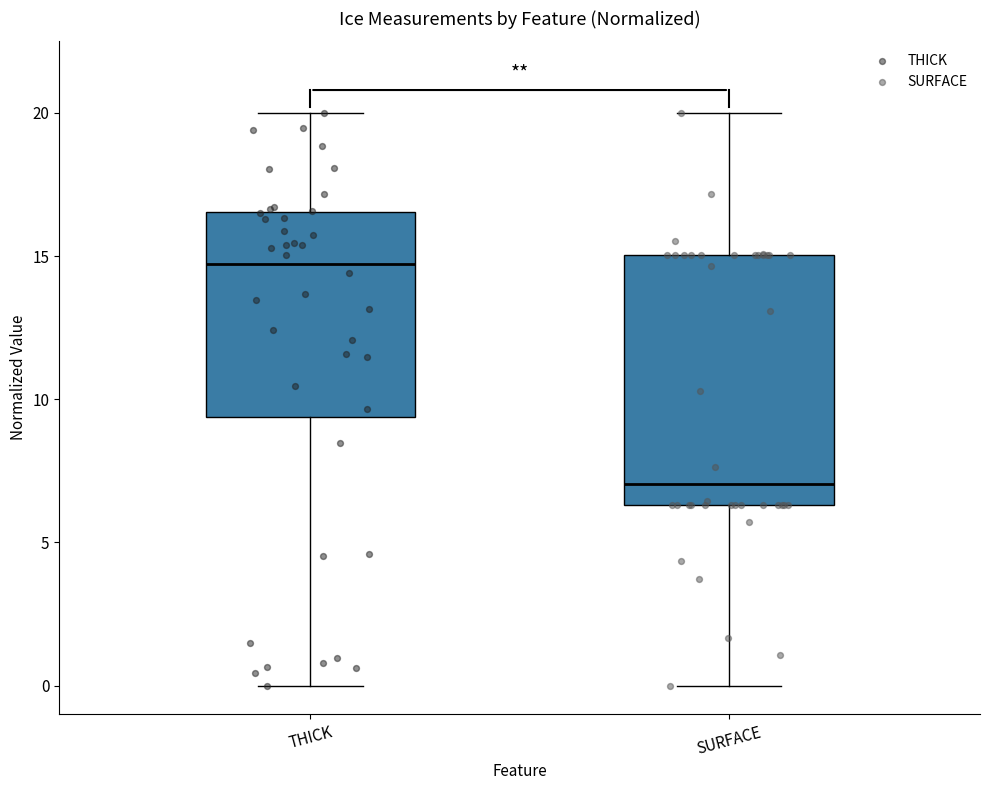

Comparing the boxes themselves (not the whiskers), which one is the tallest?

SURFACE